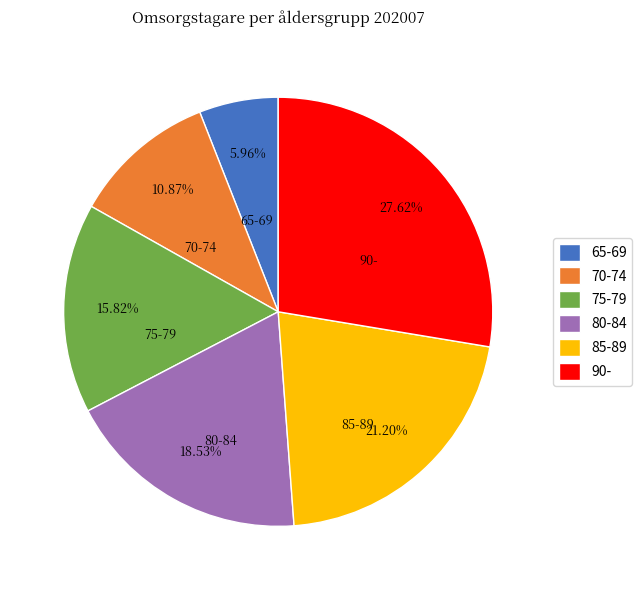

Is 90- the majority of the pie?

No